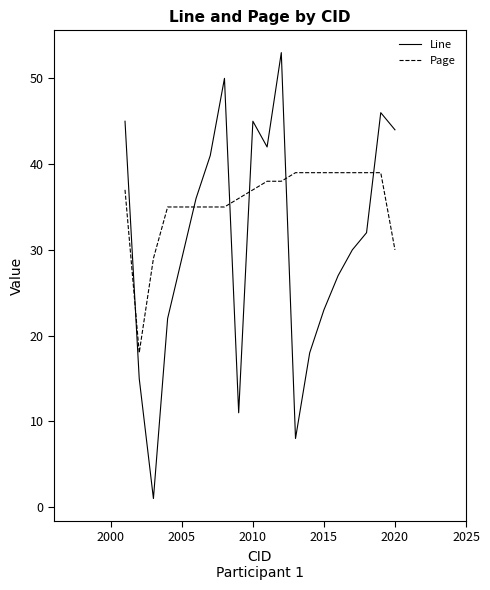

Rank the series by their maximum value, from lowest to highest.

Page, Line